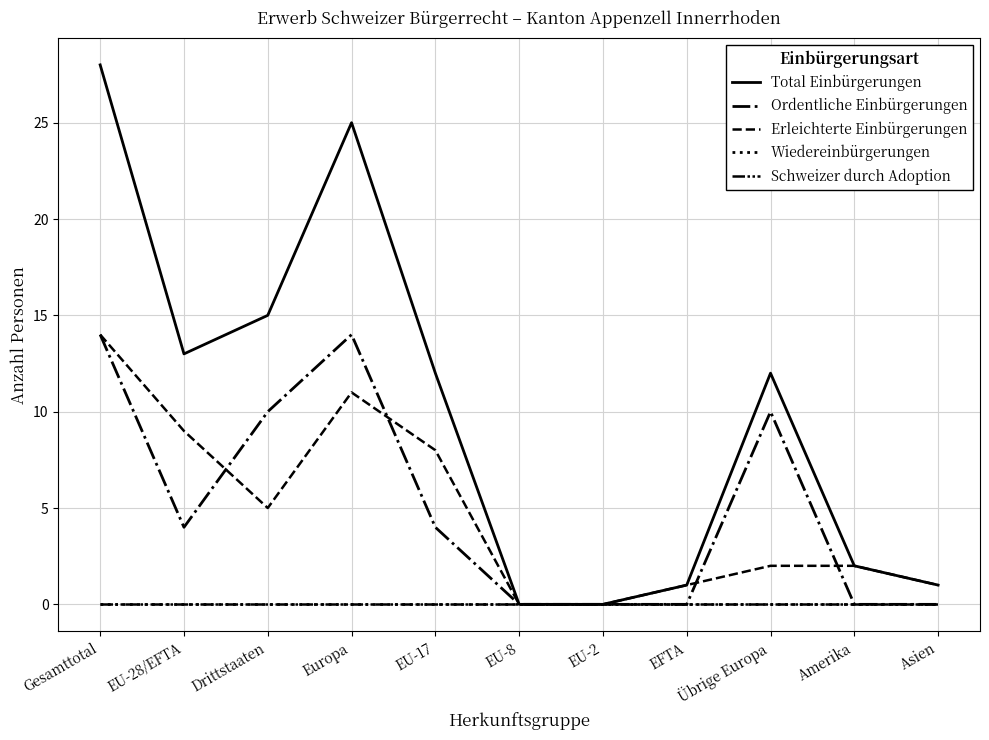

What is the value of the Total Einbürgerungen point at the 11th from the left?

1